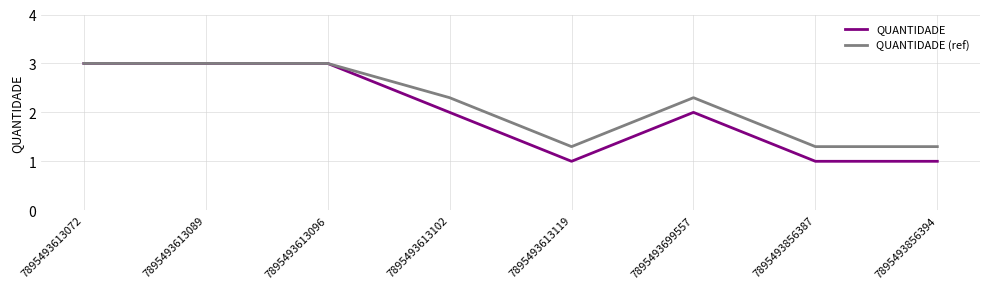

Which series has the largest range (max minus min)?

QUANTIDADE